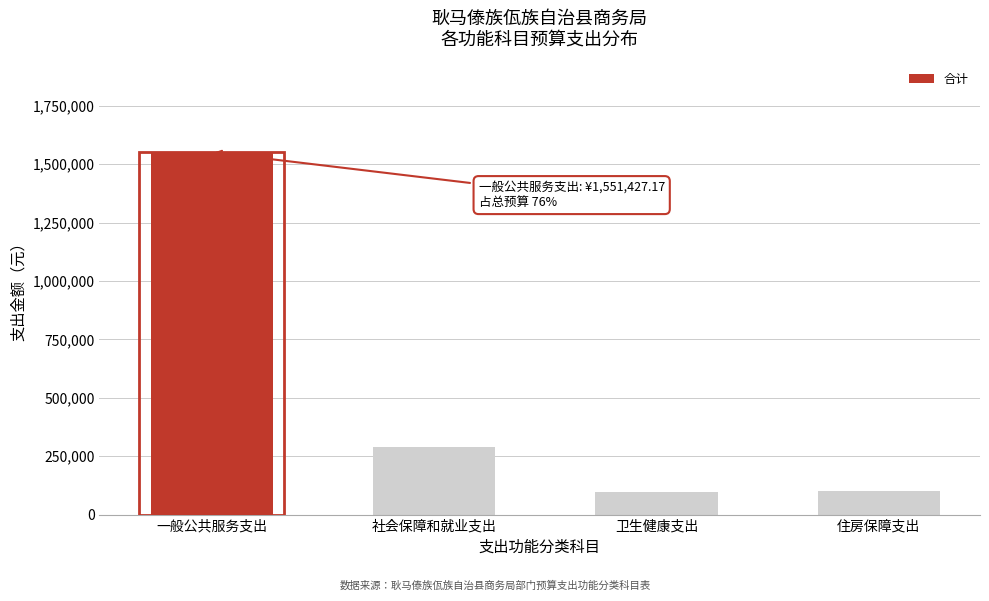

What is the change in value from 社会保障和就业支出 to 住房保障支出?

-187841.6